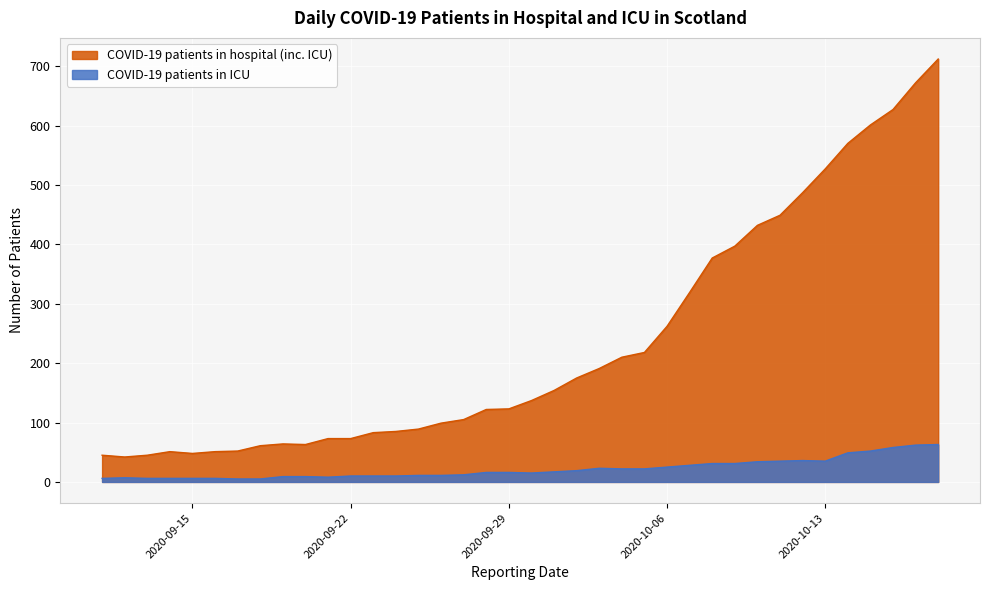

List the series in order of their overall mean, lowest first.

COVID-19 patients in ICU, COVID-19 patients in hospital (inc. ICU)